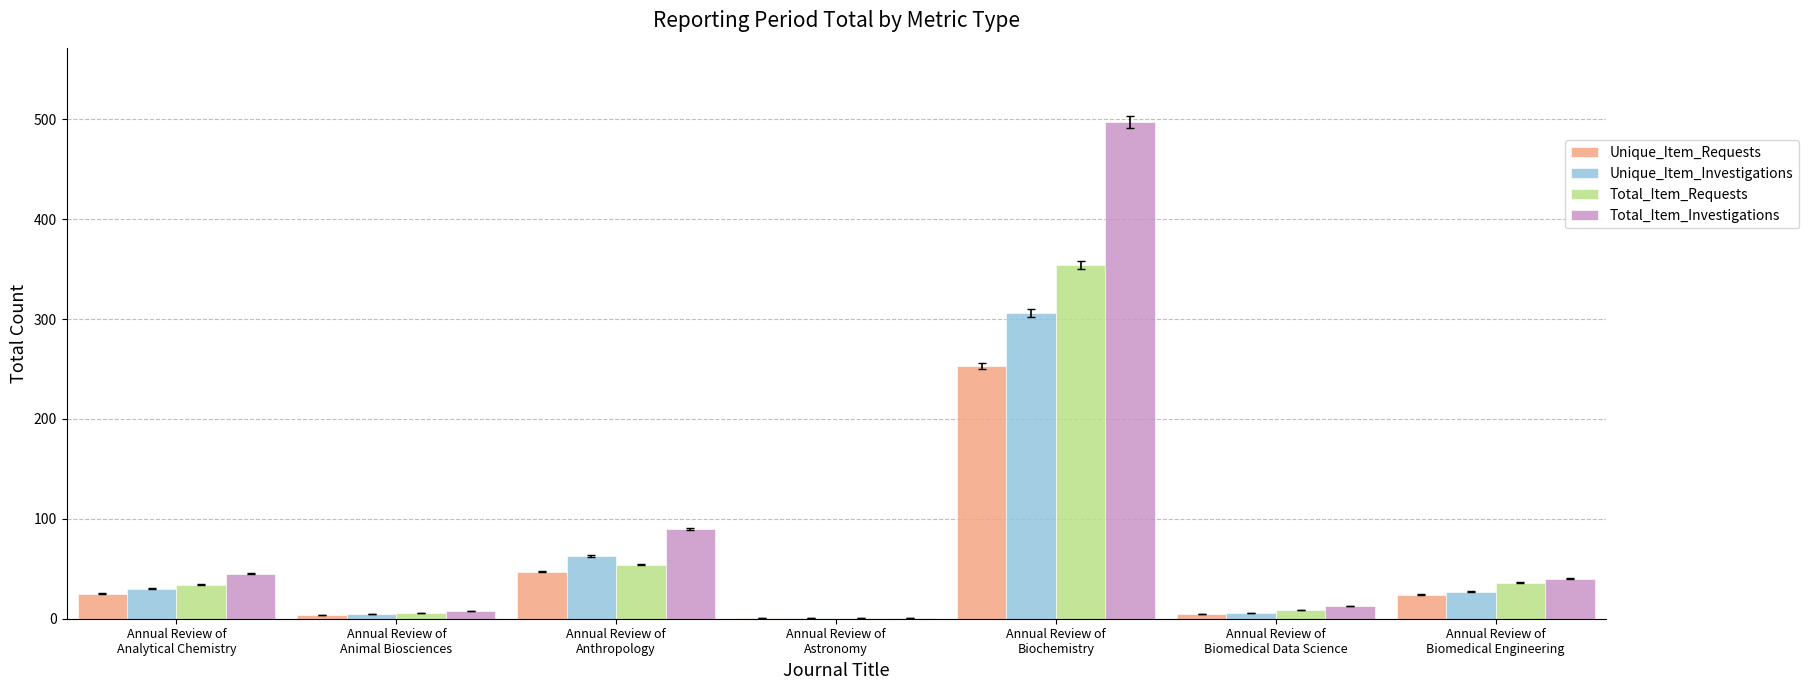

Count the number of categories in the chart.

7